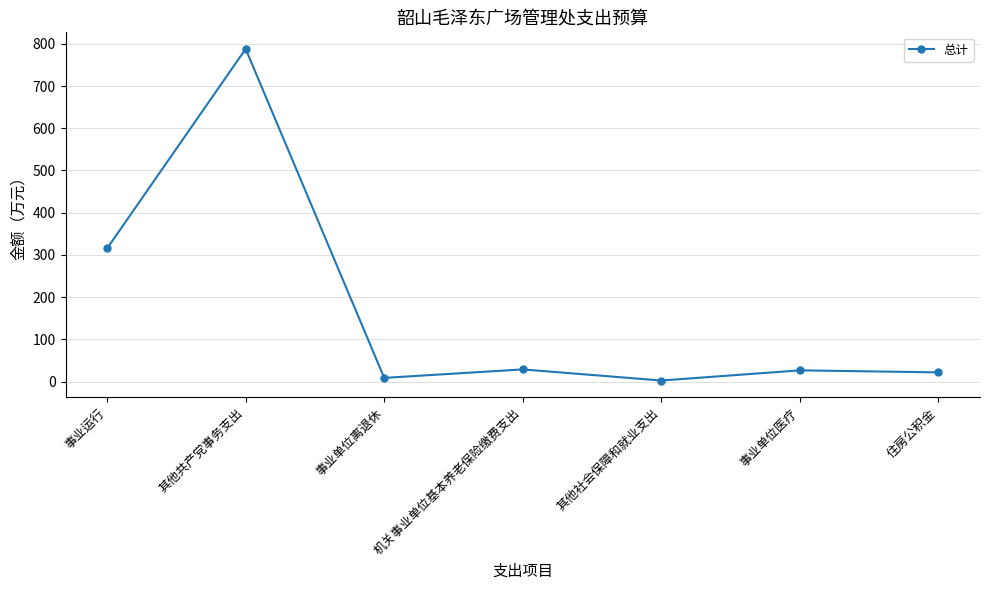

Does the chart display data point markers on the line(s)?

Yes